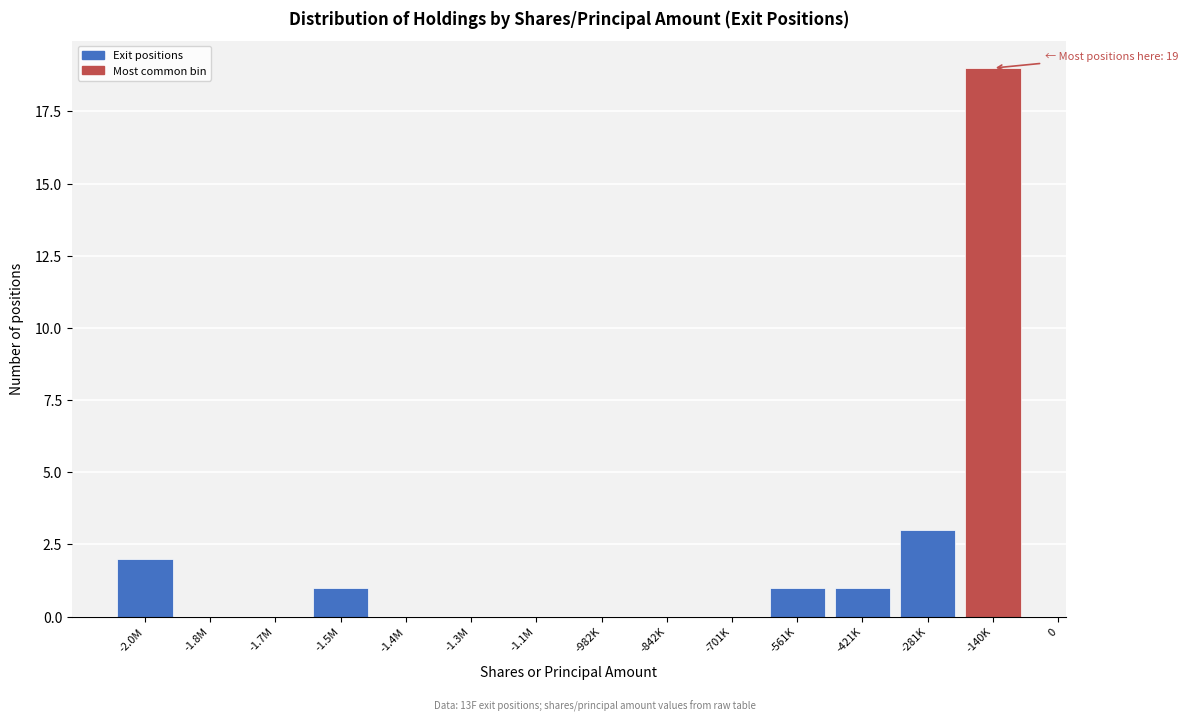

Reading right to left, list all the values displayed in this chart.

-140K=19	-281K=3	-421K=1	-561K=1	-701K=0	-842K=0	-982K=0	-1.1M=0	-1.3M=0	-1.4M=0	-1.5M=1	-1.7M=0	-1.8M=0	-2.0M=2